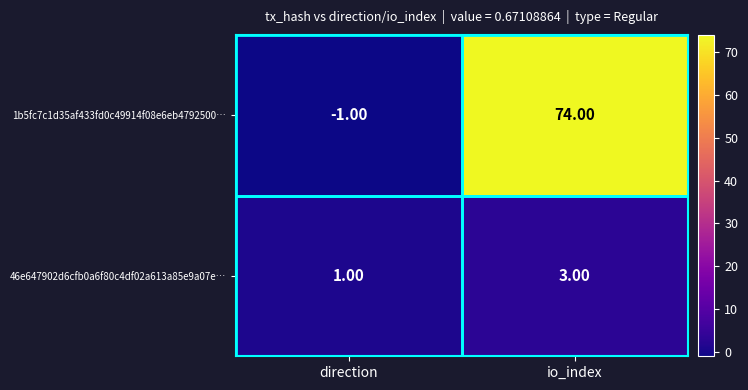

What is the sum of all 46e647902d6cfb0a6f80c4df02a613a85e9a07e… values?

4